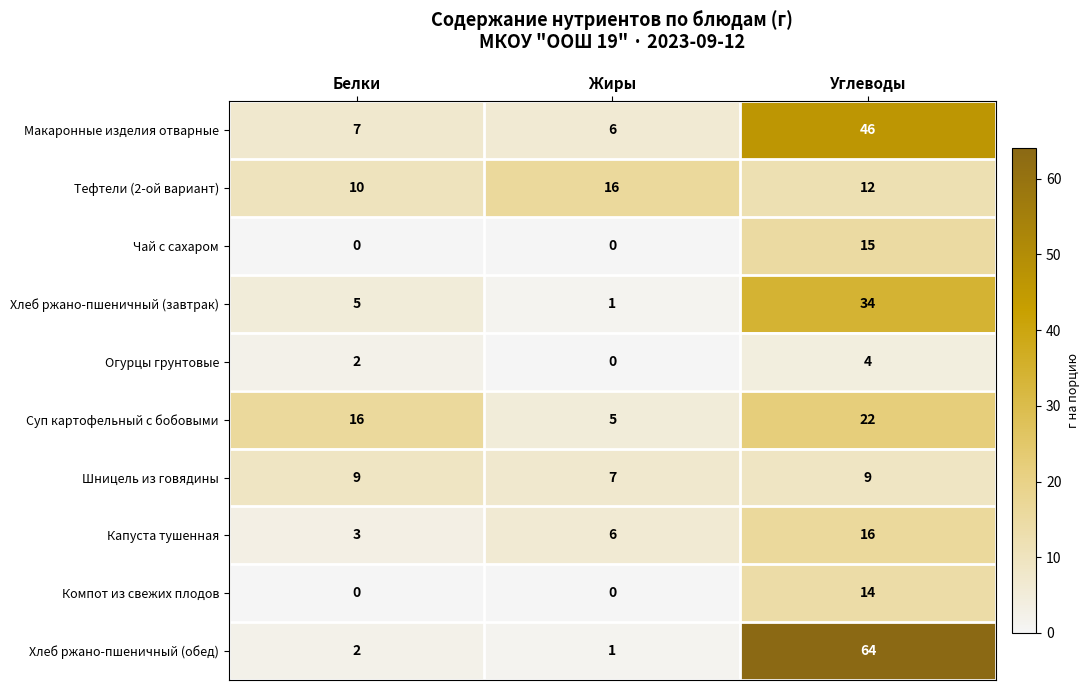

What is the sum of all Капуста тушенная values?

25